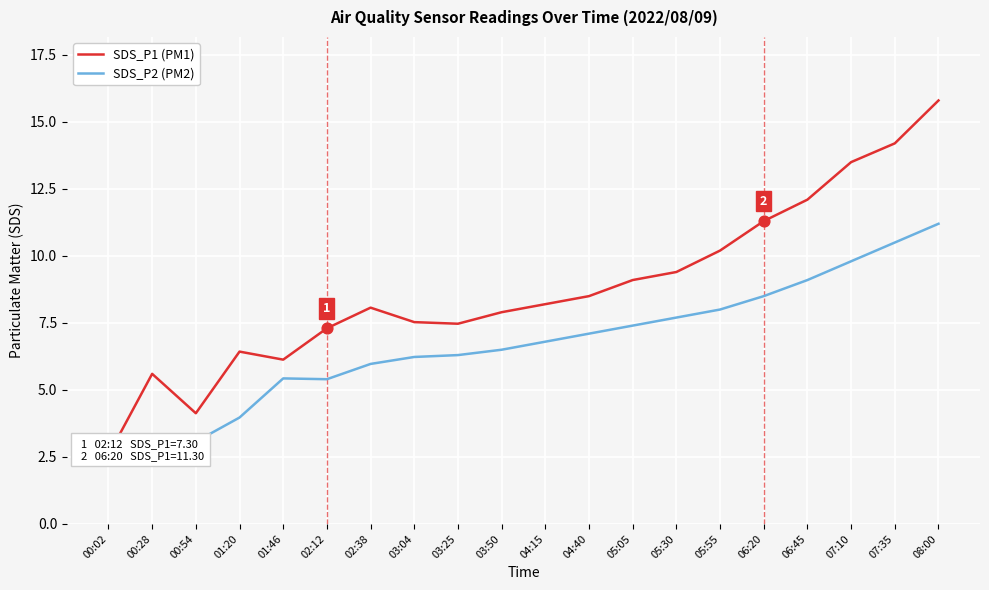

Which series contains the lowest Y value?

SDS_P2 (PM2)